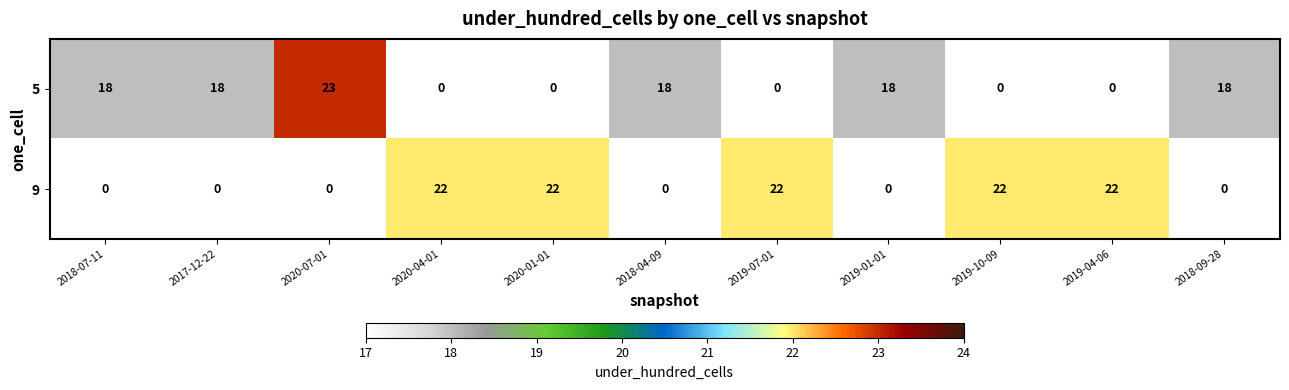

How many categories are shown in the chart?

11